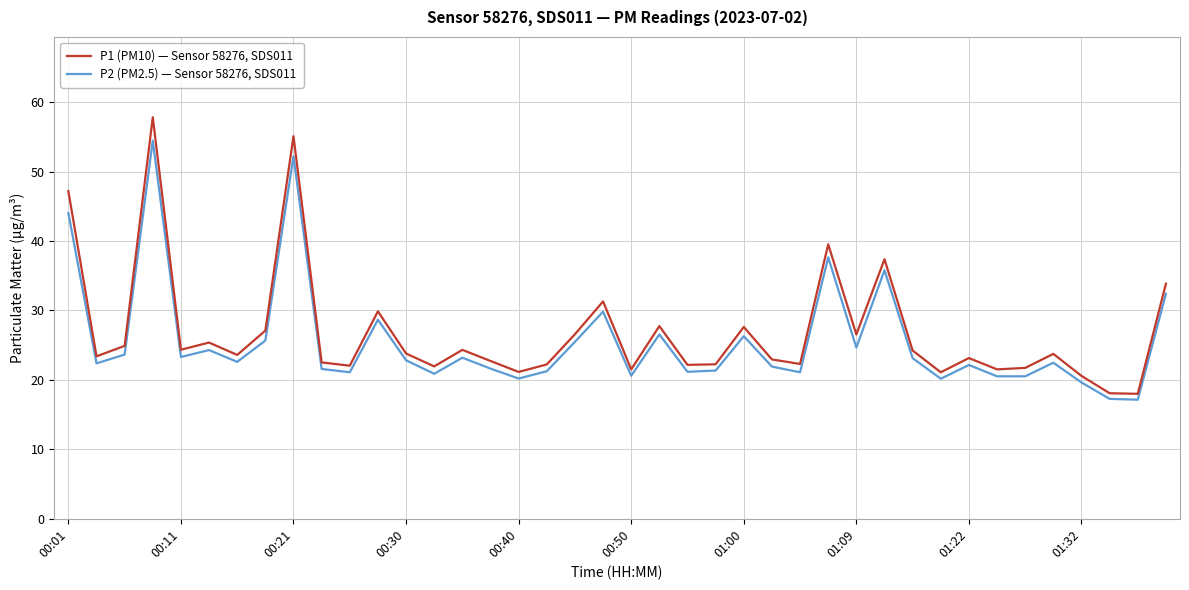

List the series in order of their overall mean, highest first.

P1 (PM10) — Sensor 58276, SDS011, P2 (PM2.5) — Sensor 58276, SDS011